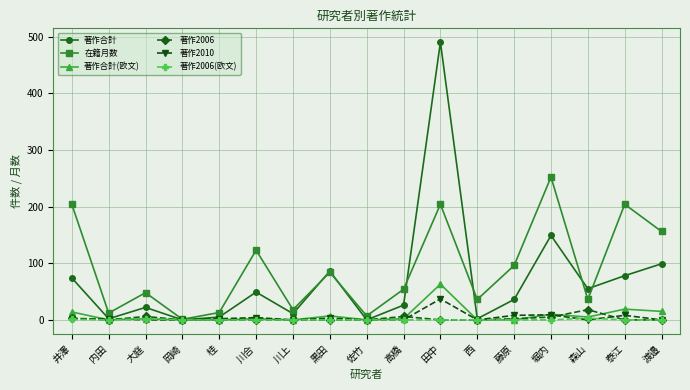

What position from the right is 堀内?

4